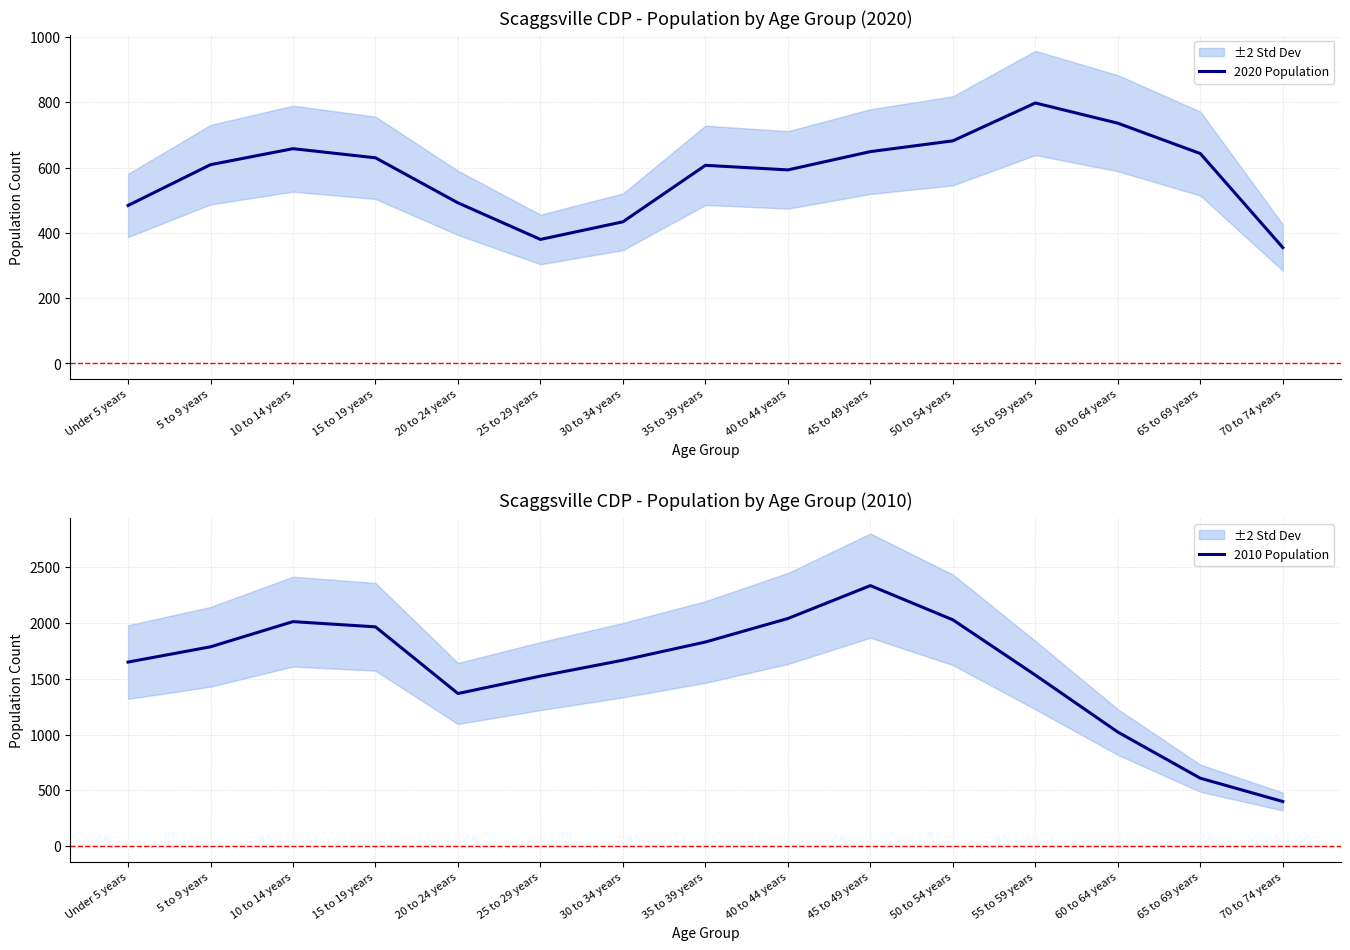

True or false: 2020 Population has more than 1 points higher than both neighbors.

True